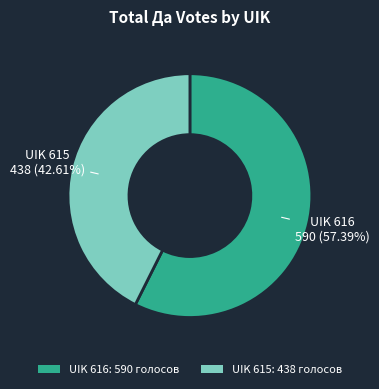

Which has a higher value, UIK 615: 438 голосов or UIK 616: 590 голосов?

UIK 616: 590 голосов